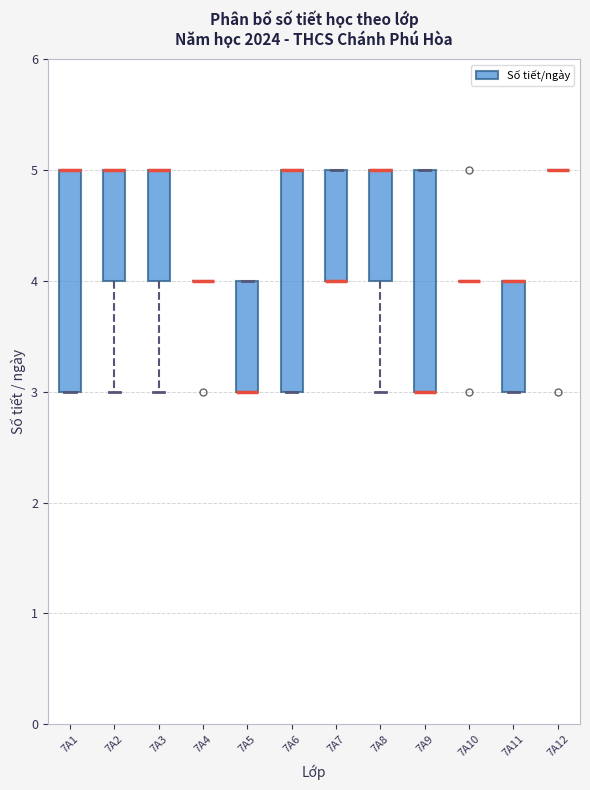

Reading left to right, read every box against the y-axis: the position of its median line, the range the box covers, and the ends of its whiskers. The values are not printed on the chart, so give them approximately, as read against the axis.

7A1: median 5 (drawn on the box's upper edge), box 3 to 5, whiskers 3 to 5
7A2: median 5 (drawn on the box's upper edge), box 4 to 5, whiskers 3 to 5
7A3: median 5 (drawn on the box's upper edge), box 4 to 5, whiskers 3 to 5
7A4: box collapsed to a line at 4, whiskers 4 to 4
7A5: median 3 (drawn on the box's lower edge), box 3 to 4, whiskers 3 to 4
7A6: median 5 (drawn on the box's upper edge), box 3 to 5, whiskers 3 to 5
7A7: median 4 (drawn on the box's lower edge), box 4 to 5, whiskers 4 to 5
7A8: median 5 (drawn on the box's upper edge), box 4 to 5, whiskers 3 to 5
7A9: median 3 (drawn on the box's lower edge), box 3 to 5, whiskers 3 to 5
7A10: box collapsed to a line at 4, whiskers 4 to 4
7A11: median 4 (drawn on the box's upper edge), box 3 to 4, whiskers 3 to 4
7A12: box collapsed to a line at 5, whiskers 5 to 5